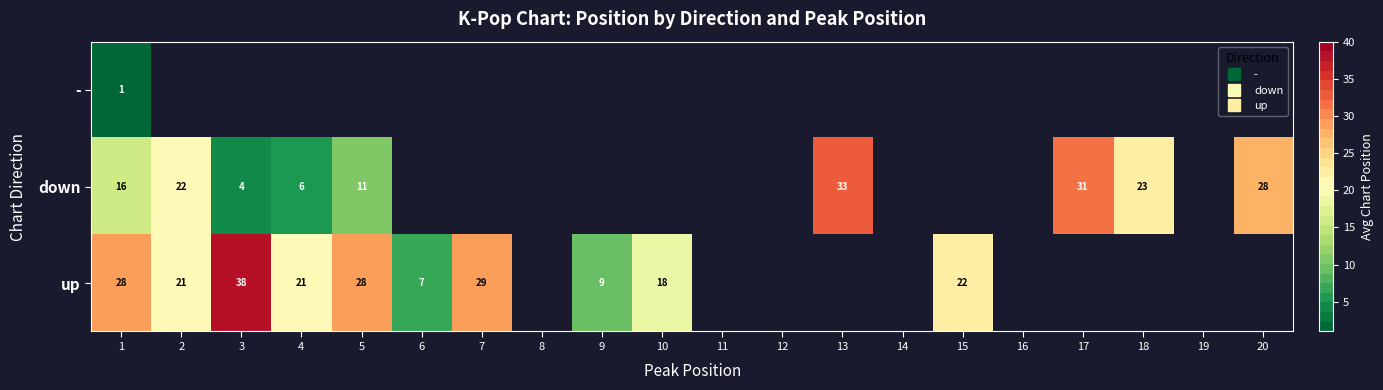

At which category is the sum across all series the highest?

1